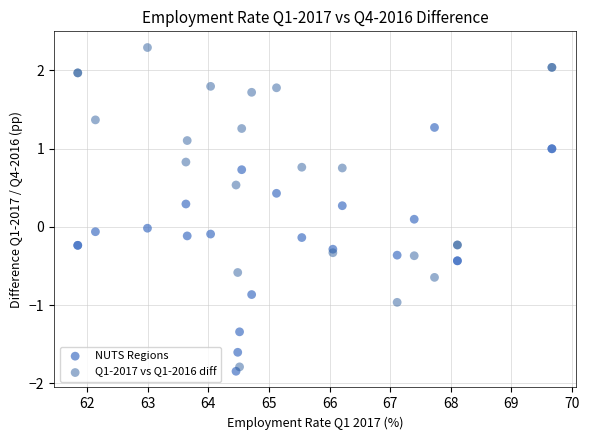

What are all the series names shown in the legend?

NUTS Regions, Q1-2017 vs Q1-2016 diff